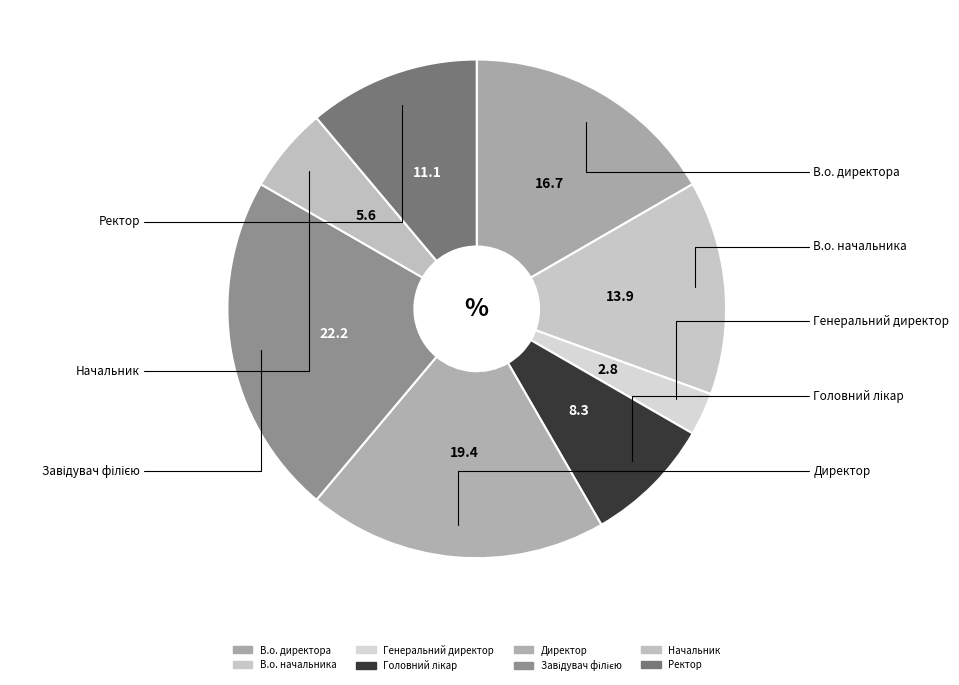

Count the number of slices in the pie.

8